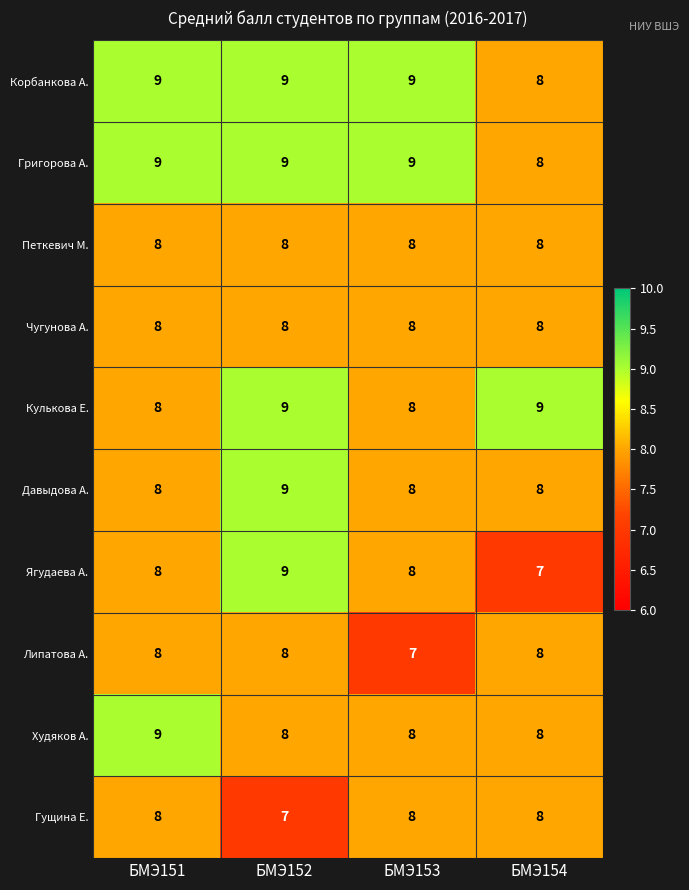

What is the total value across all series at БМЭ154?

80